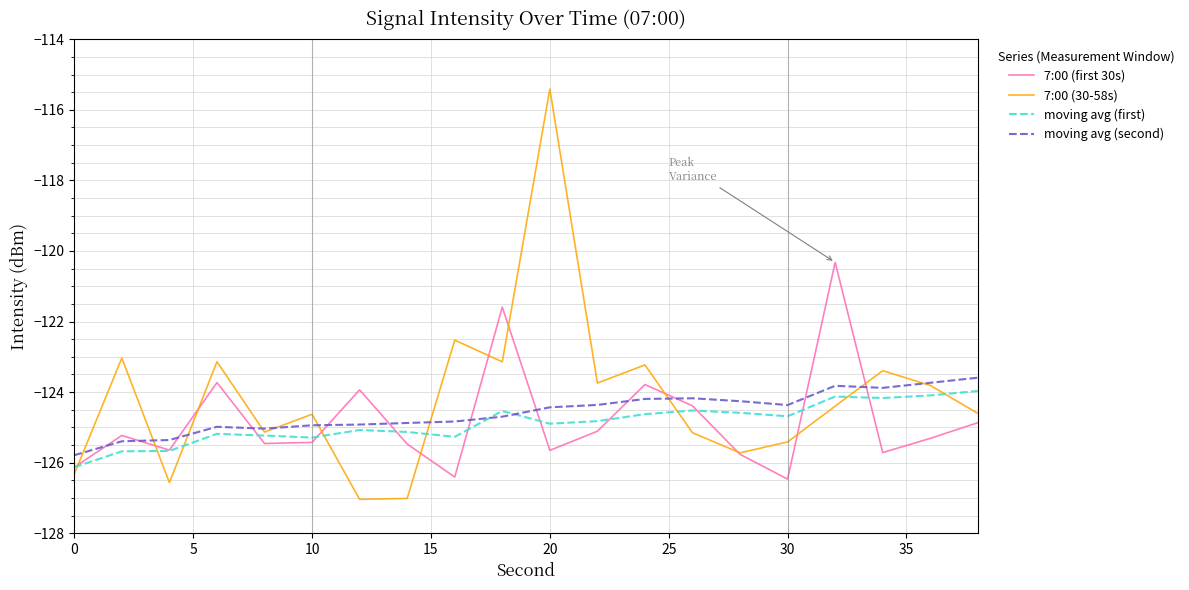

What is the lowest value of the 7:00 (30-58s) series?

-127.0